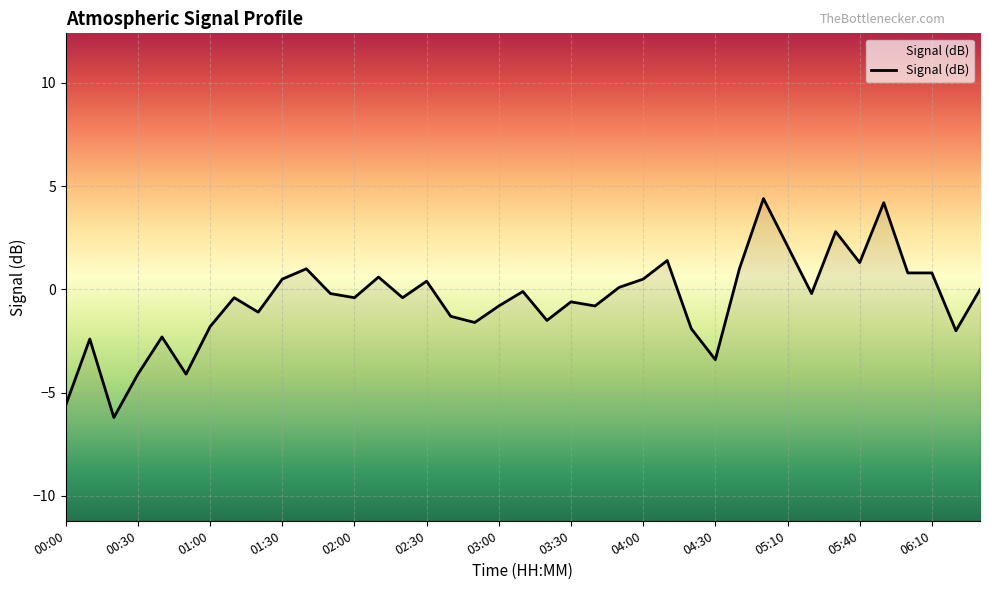

Does the chart display data point markers on the line(s)?

No